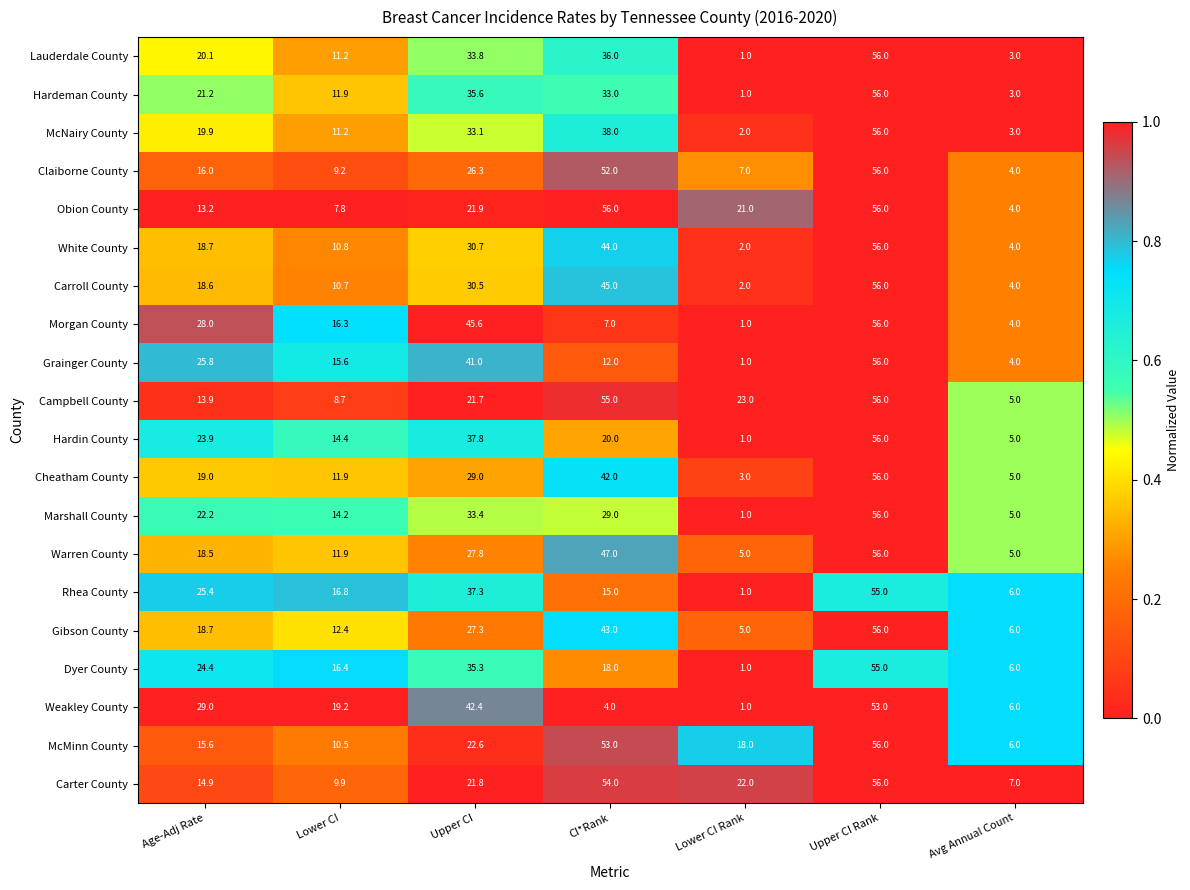

Is it true that Marshall County equals 5.0 at Avg Annual Count?

True